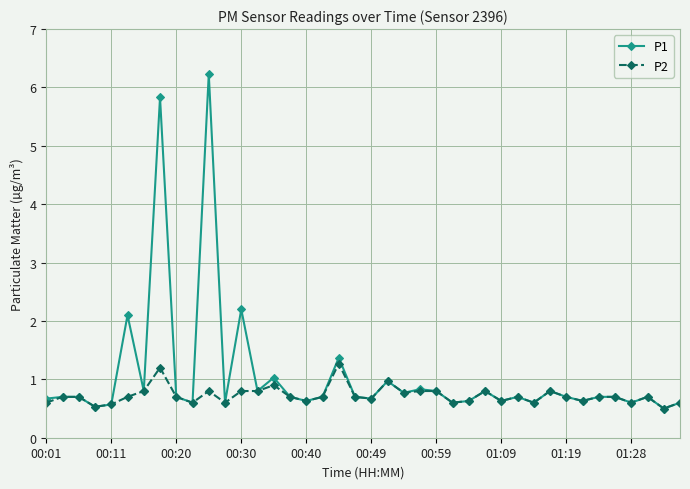

What is the sum of all P2 values?

28.9